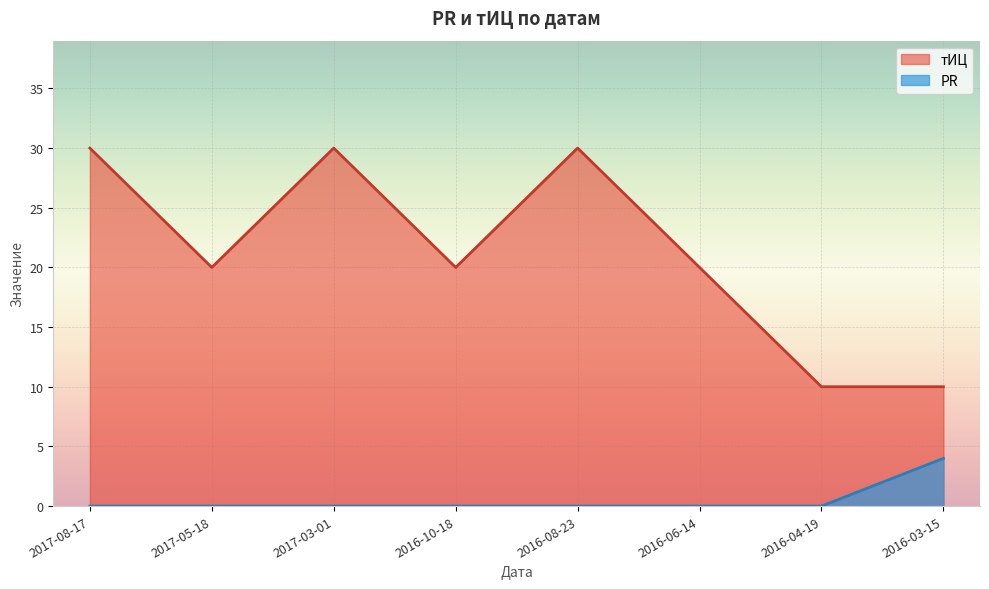

Rank the series at 2017-05-18 from highest to lowest value.

тИЦ, PR